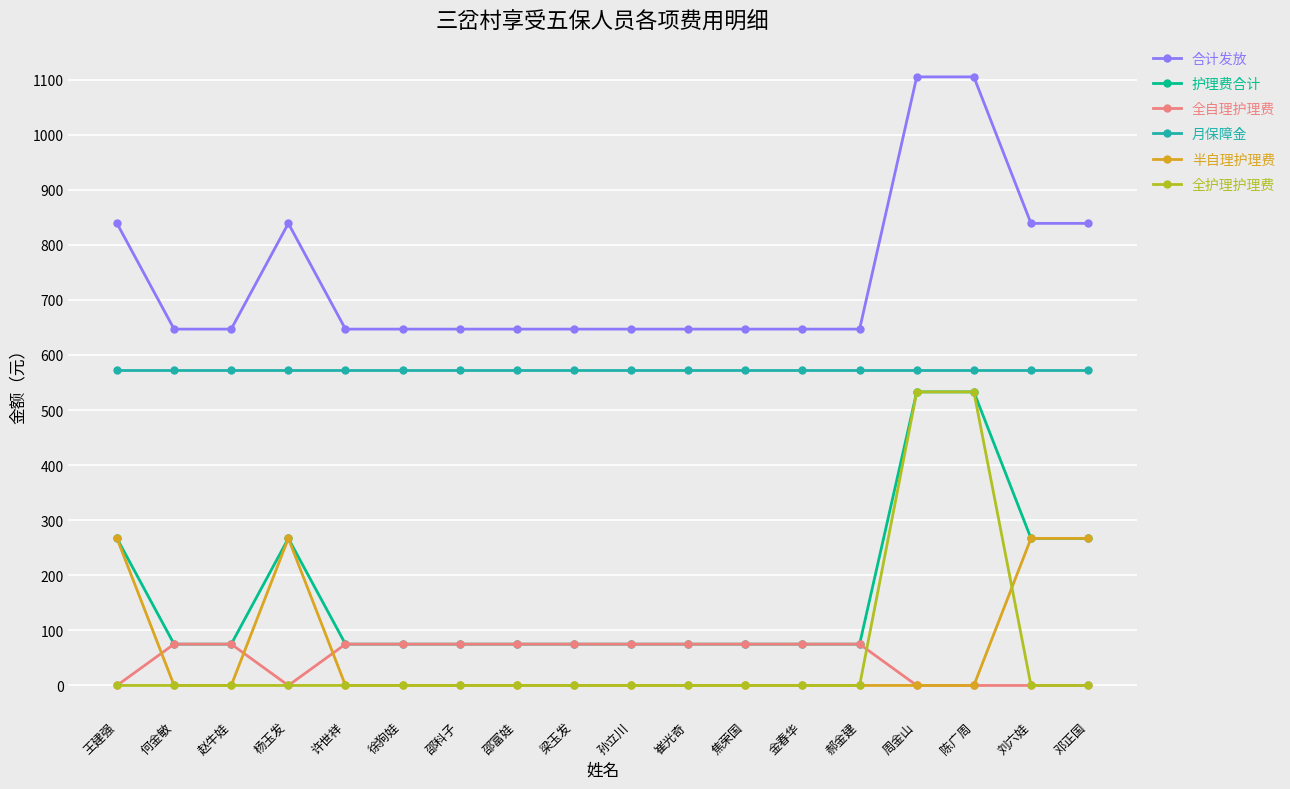

Which series has the largest total across all categories?

合计发放